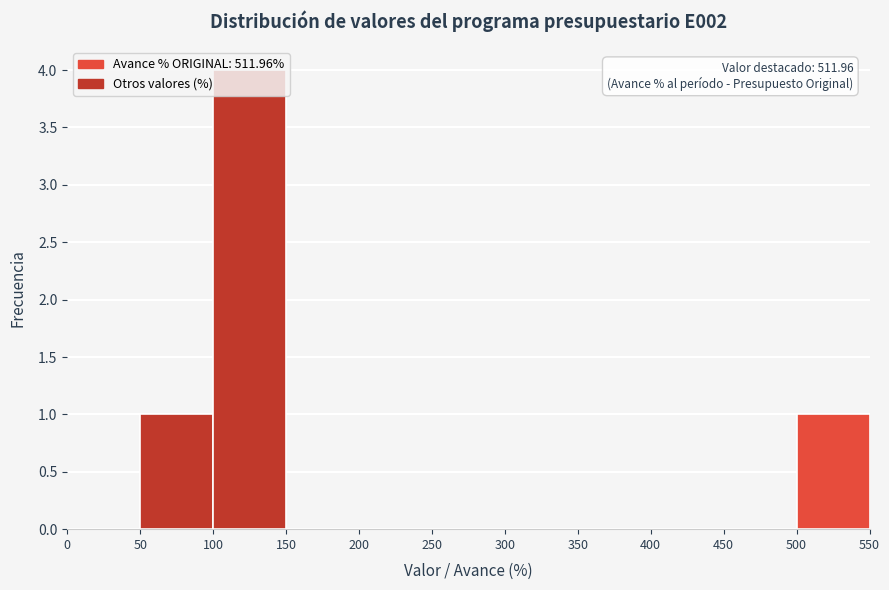

Over which range of the x-axis is the bar tallest?

100 to 150